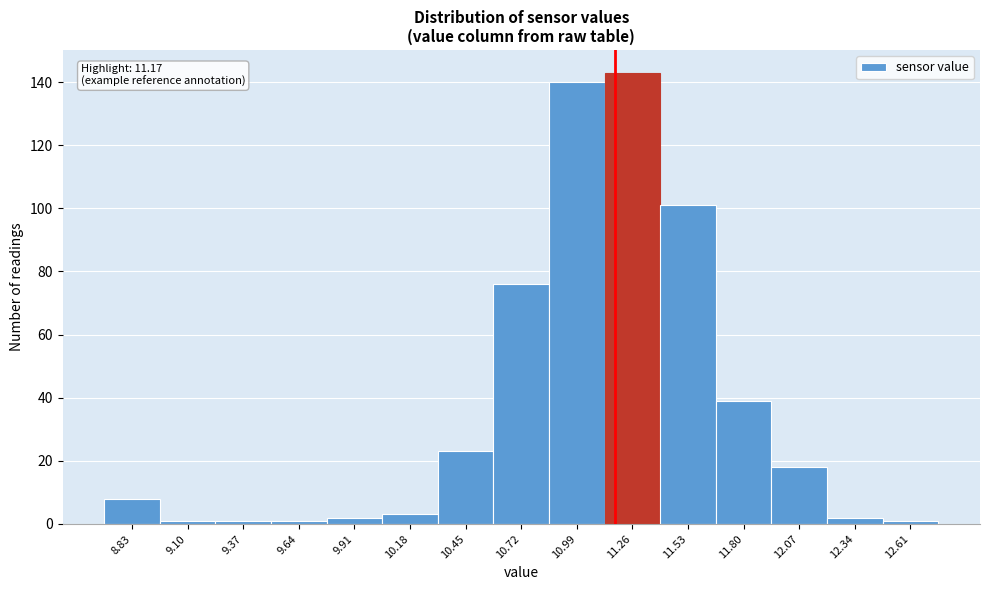

Over which range of the x-axis is the bar tallest?

11.10 to 11.40